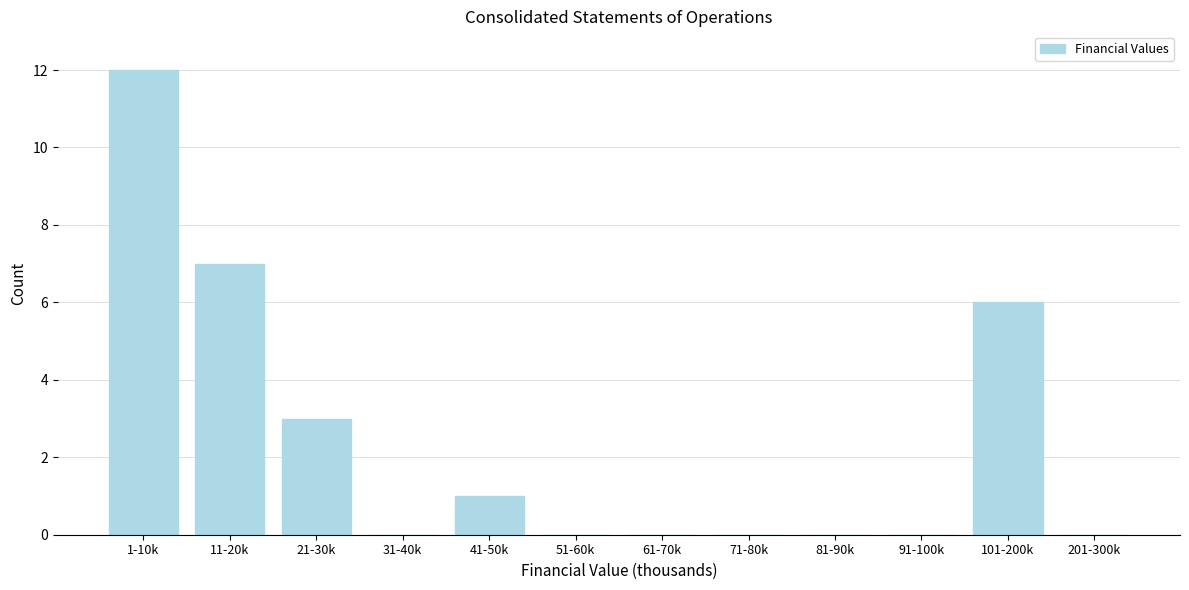

Reading left to right, extract all data points from this chart.

1-10k=12	11-20k=7	21-30k=3	31-40k=0	41-50k=1	51-60k=0	61-70k=0	71-80k=0	81-90k=0	91-100k=0	101-200k=6	201-300k=0